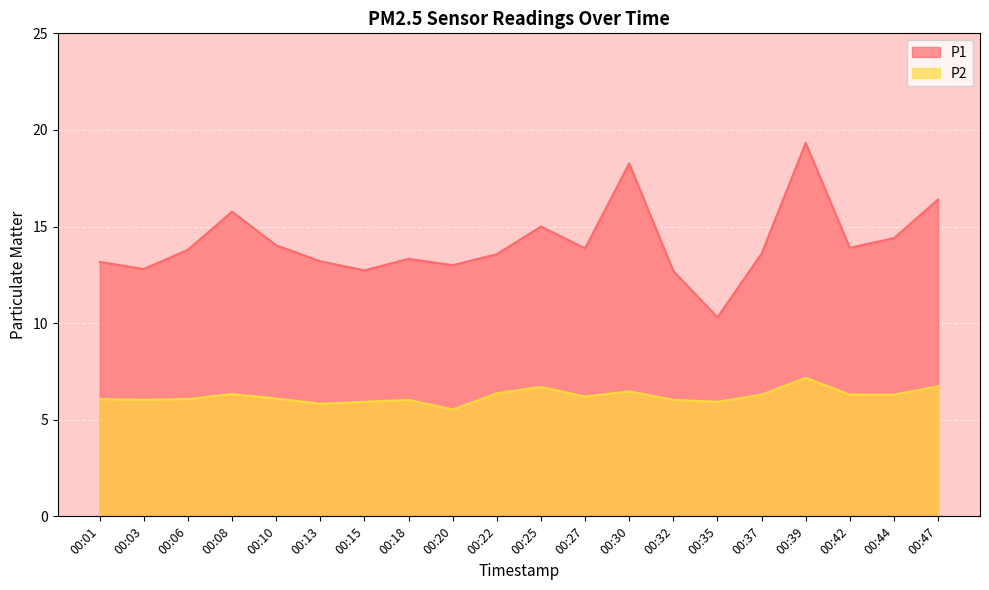

List the series in order of their overall mean, lowest first.

P2, P1